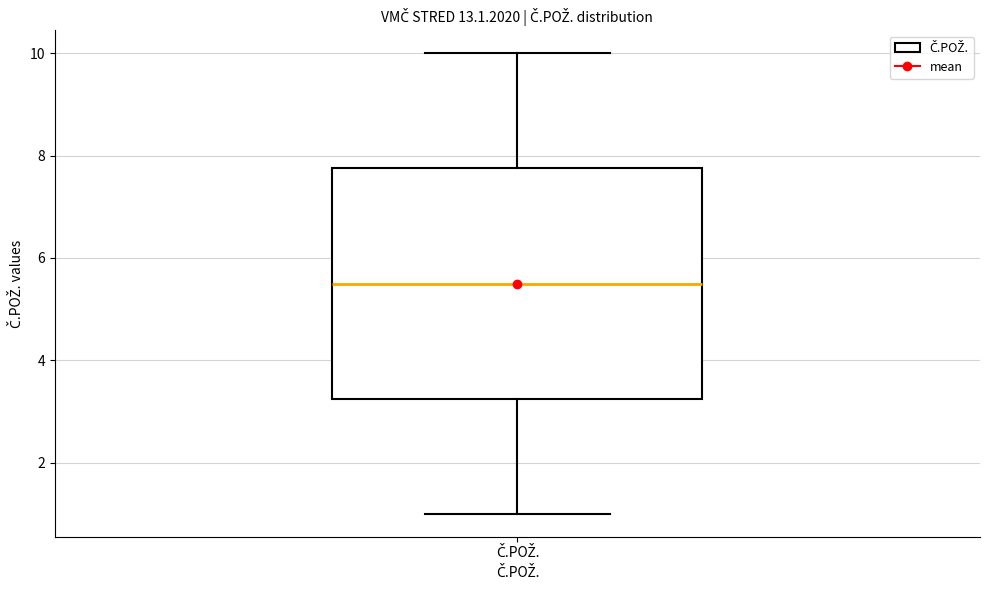

Where does the upper whisker of the box for Č.POŽ. end on the y-axis? The values are not printed on the chart, so give them approximately, as read against the axis.

10.0